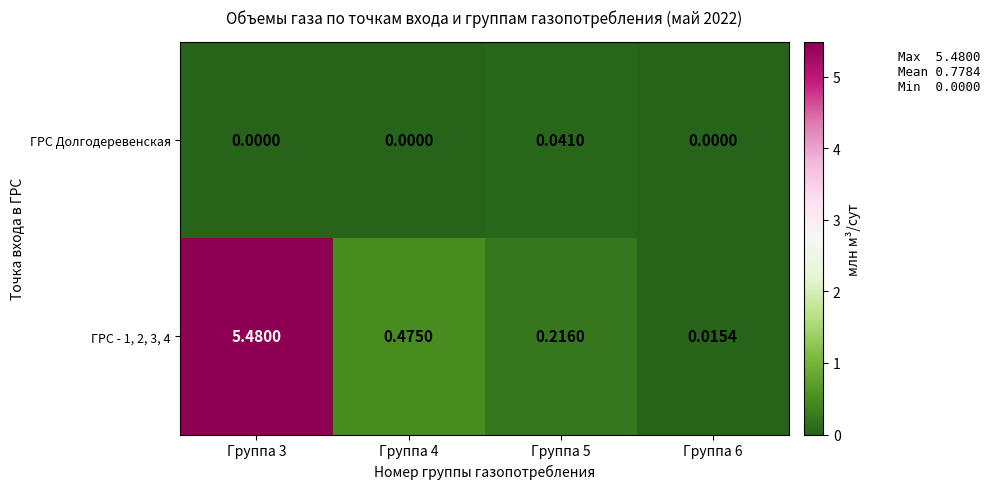

Is the value of ГРС - 1, 2, 3, 4 at Группа 3 greater than the value of ГРС Долгодеревенская at Группа 4?

Yes